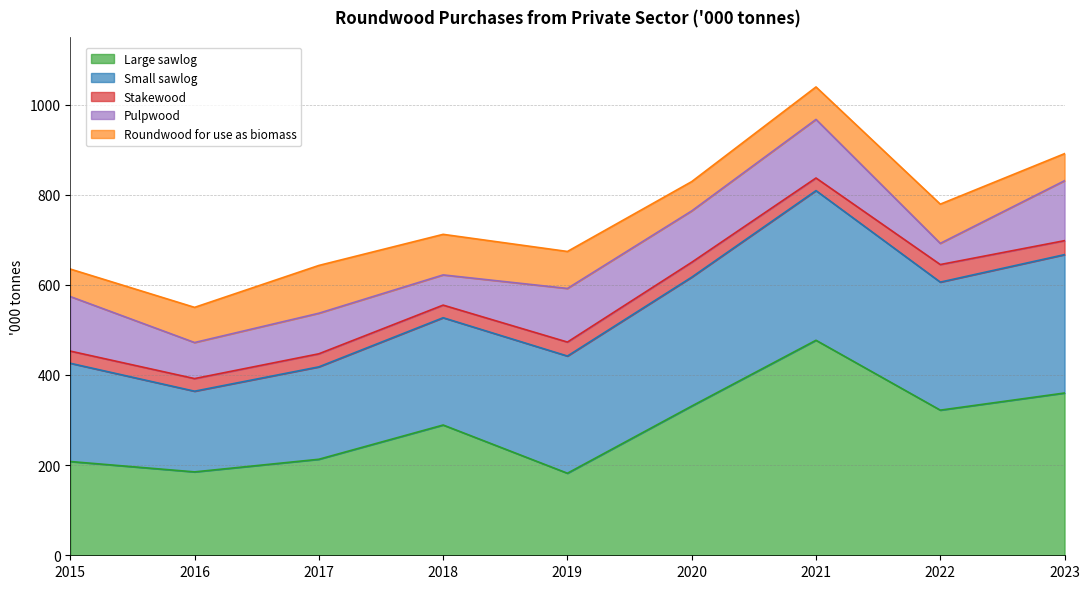

True or false: Pulpwood and Large sawlog intersect in this chart.

False